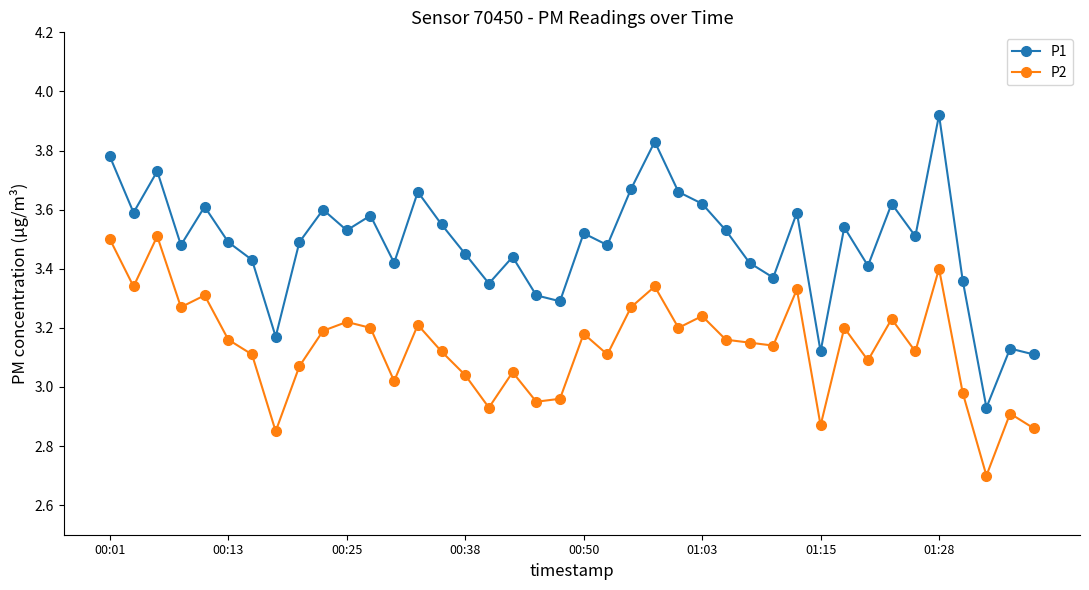

How many data points in P2 are above 3?

31